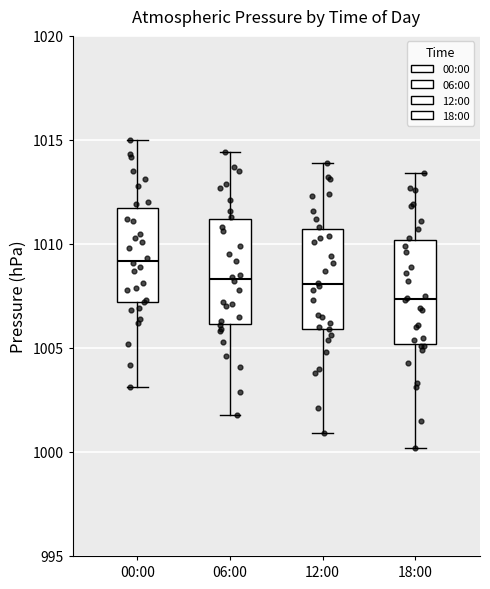

Which box has the highest median line?

00:00